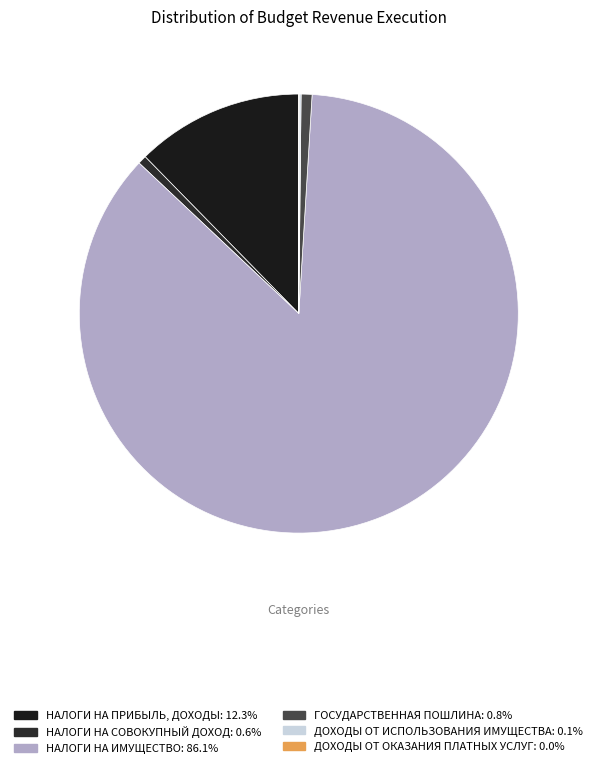

The НАЛОГИ НА СОВОКУПНЫЙ ДОХОД slice represents 11% of the pie. True or false?

False